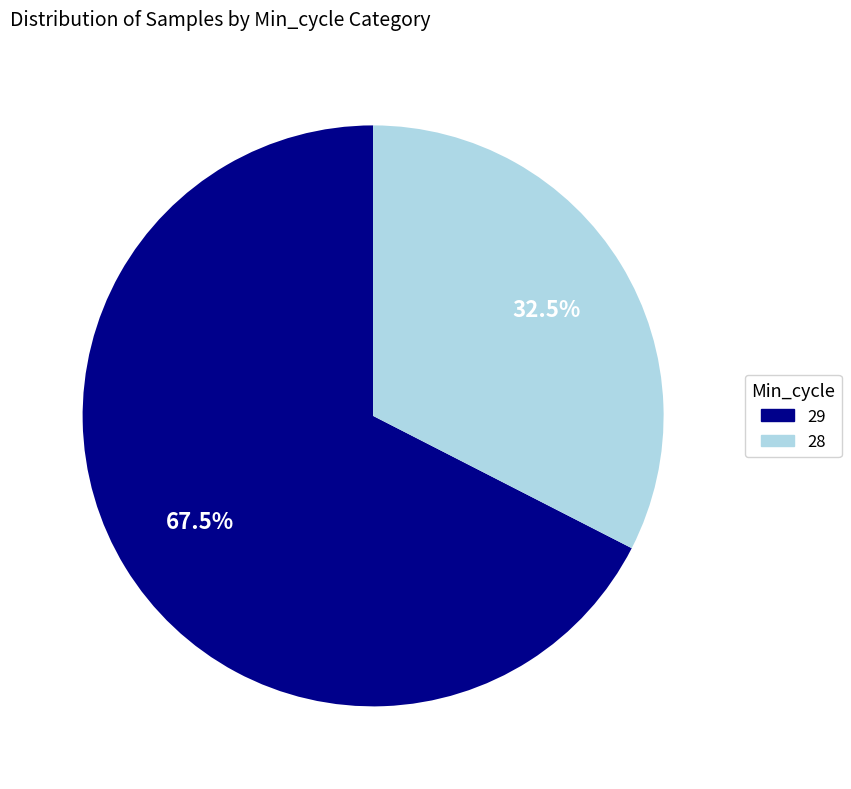

Does any single category account for the majority?

Yes